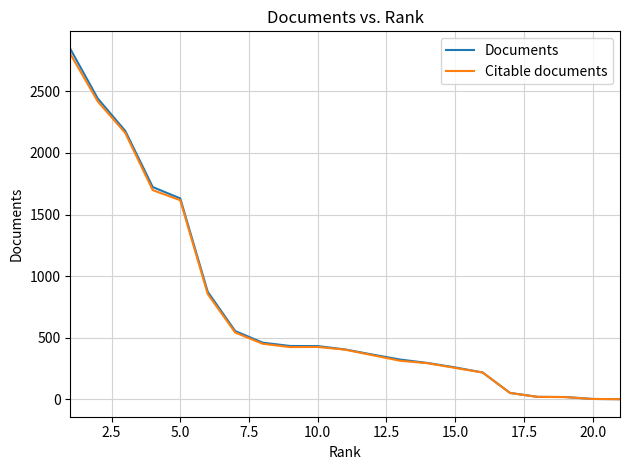

What is the difference between the maximum and second lowest values in the Citable documents series?

2801